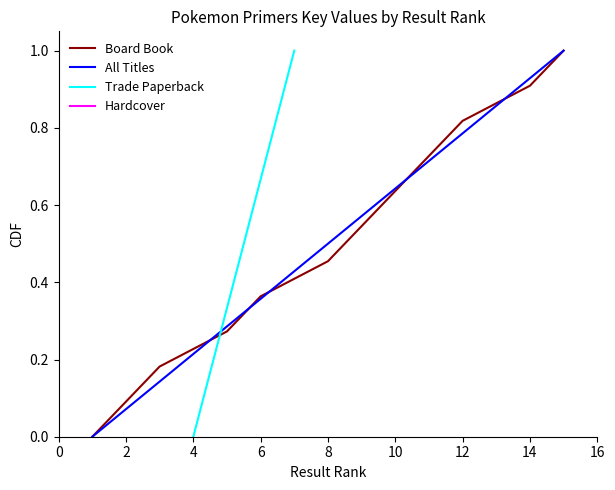

Reading left to right, list all the values displayed in this chart.

0.0	0.1	0.1	0.2	0.3	0.4	0.4	0.5	0.6	0.6	0.7	0.8	0.9	0.9	1.0